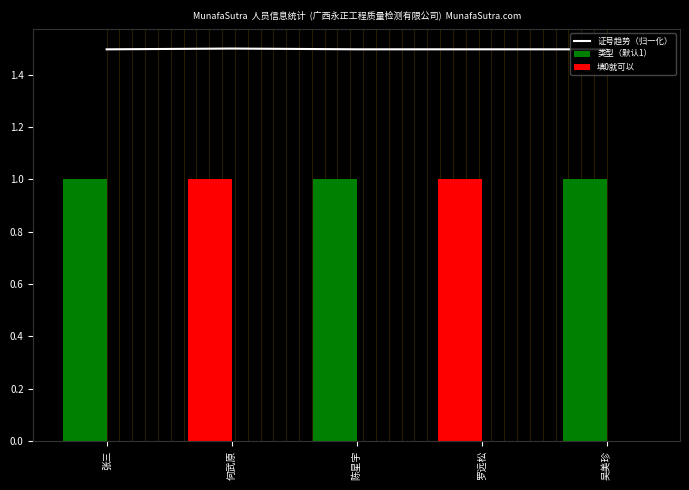

Is it true that 类型（默认1） equals 1.0 at 陈星宇?

True